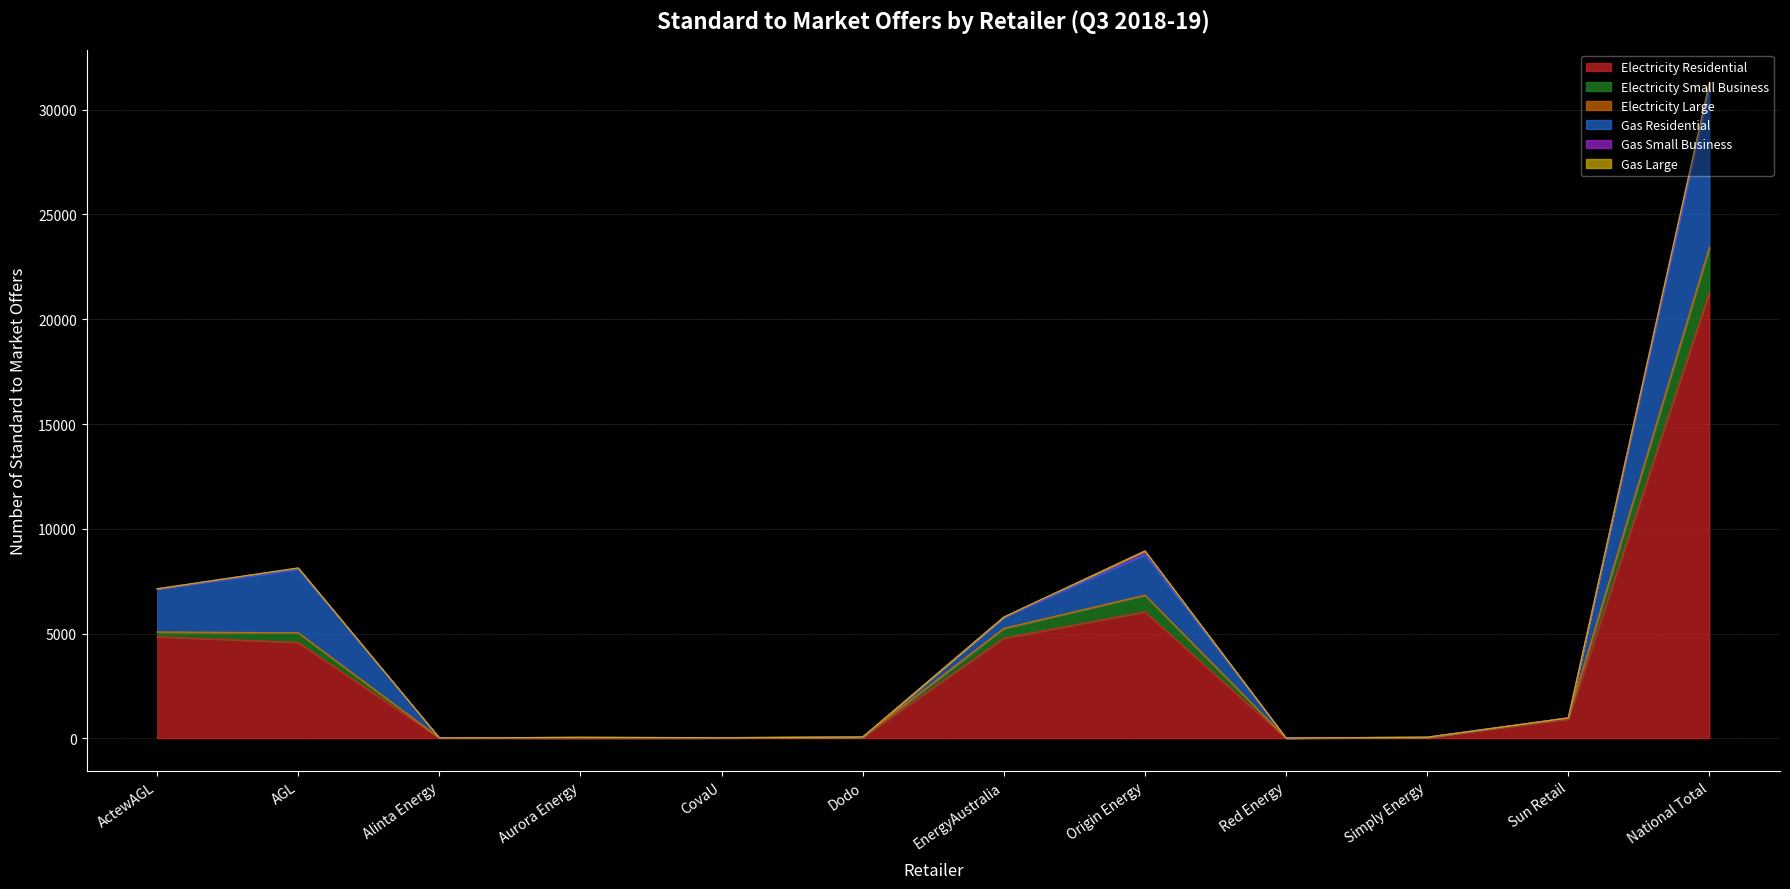

Where is Electricity Residential nearest to the value 10642?

Origin Energy